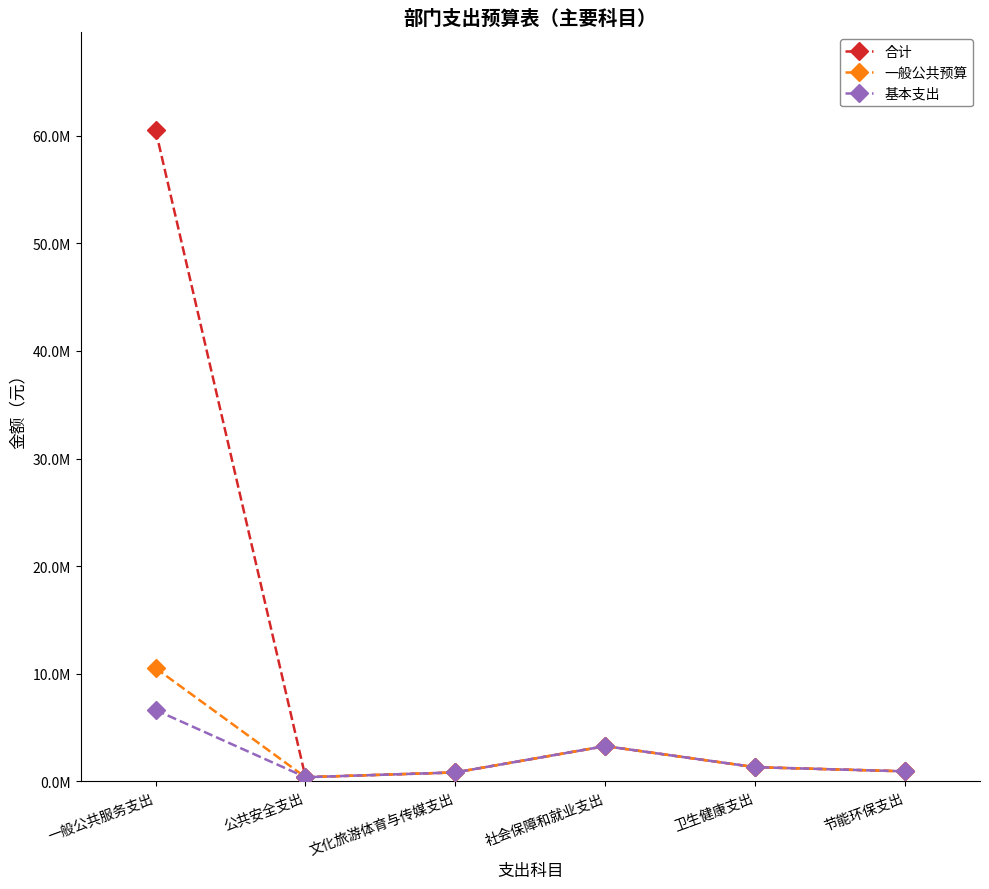

The 基本支出 series shows 205213.1 at 公共安全支出. True or false?

False